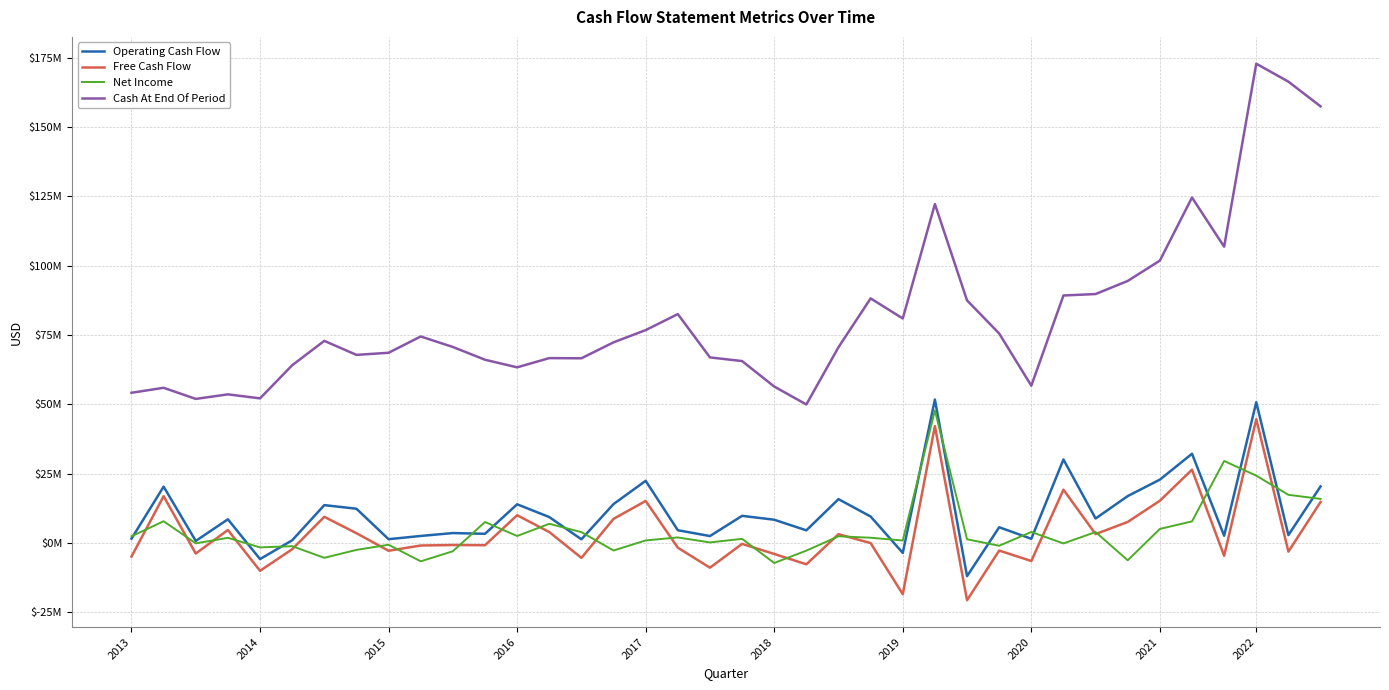

What is the value of the Cash At End Of Period point at the 34th from the left?

124591000